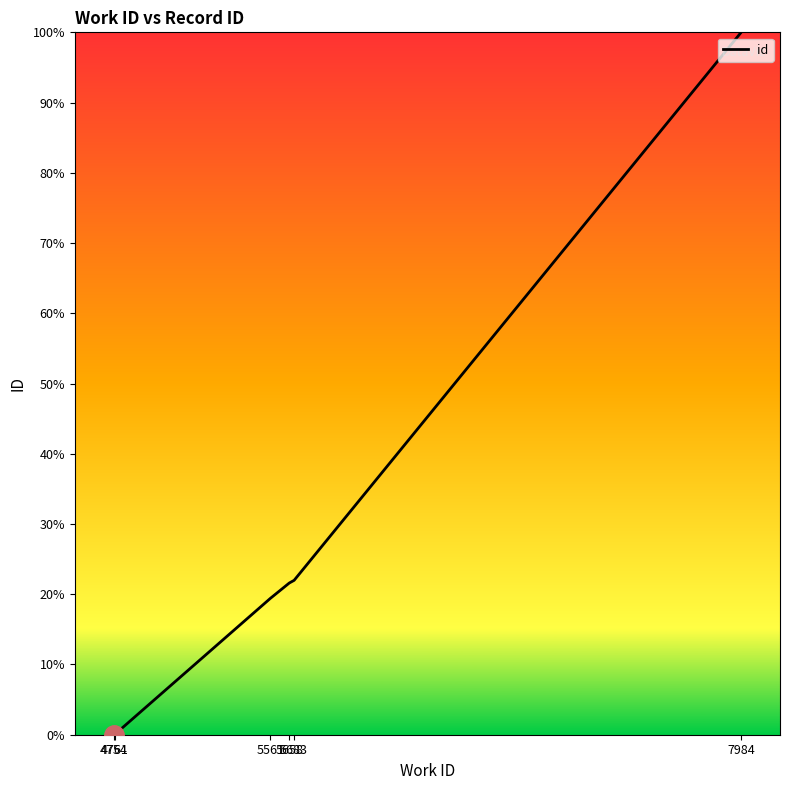

True or false: the data shows 38.1 at 5683.

False